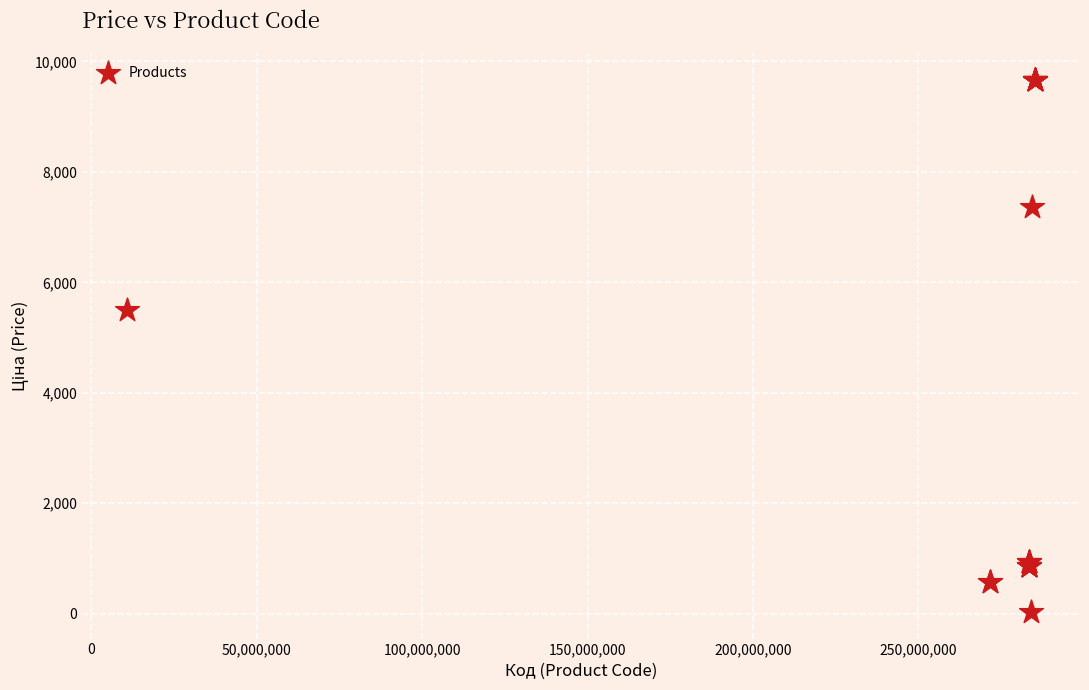

What Y value in the scatter plot is closest to 4848?

5497.3